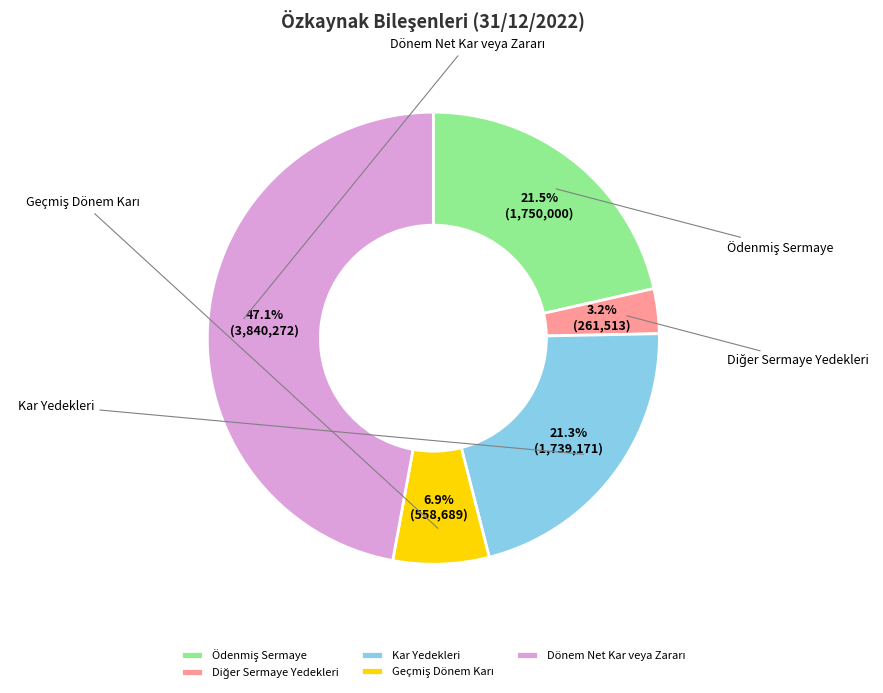

Which slice is the largest?

Dönem Net Kar veya Zararı